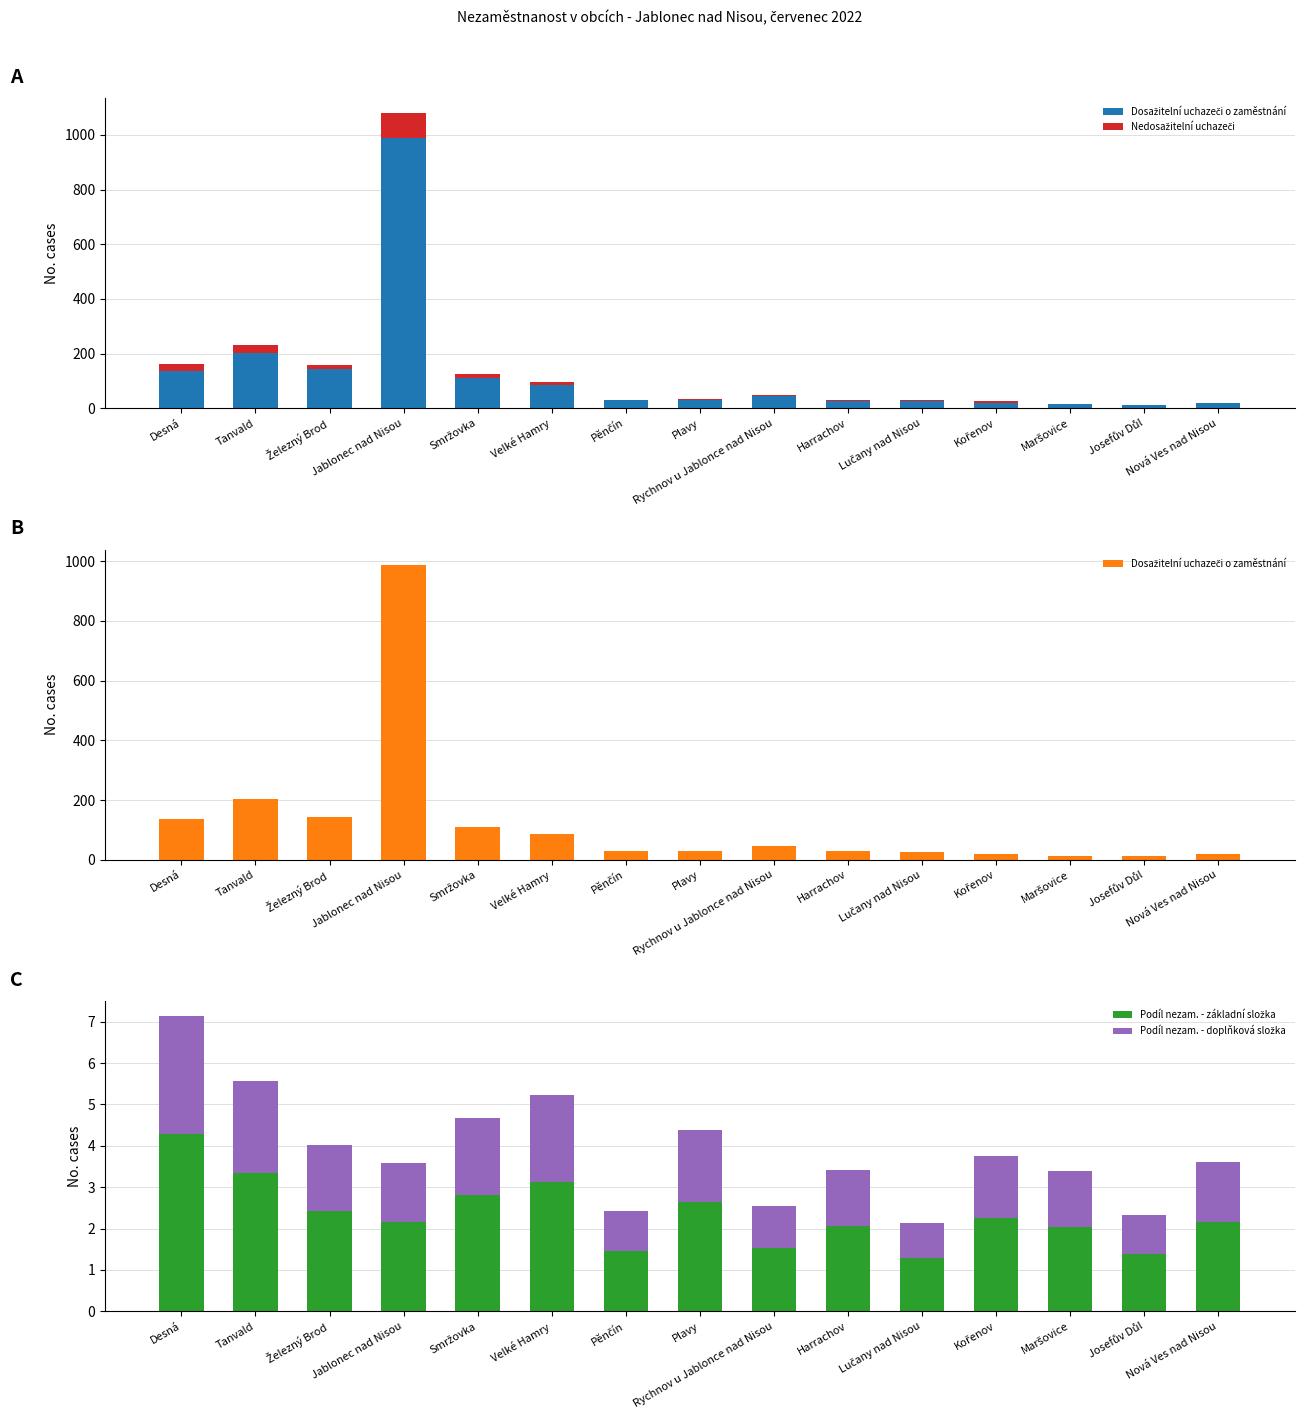

True or false: Nedosažitelní uchazeči has a value of 25.0 at Desná.

True